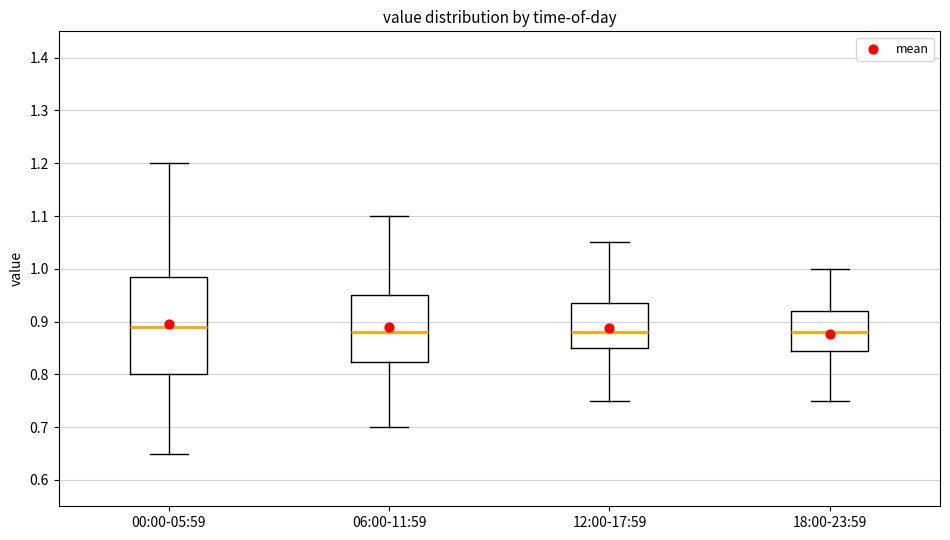

Which box has the highest median line?

00:00-05:59